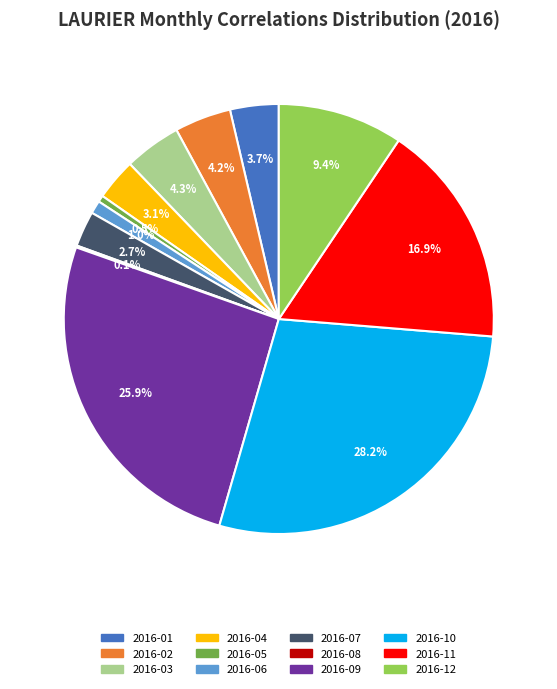

What is the ratio of the value at 2016-12 to the value at 2016-07?

3.5